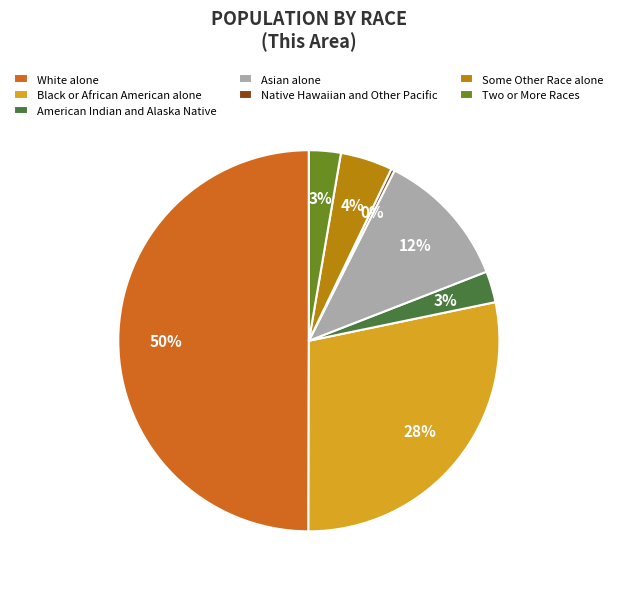

True or false: Some Other Race alone accounts for 4% of the total.

True